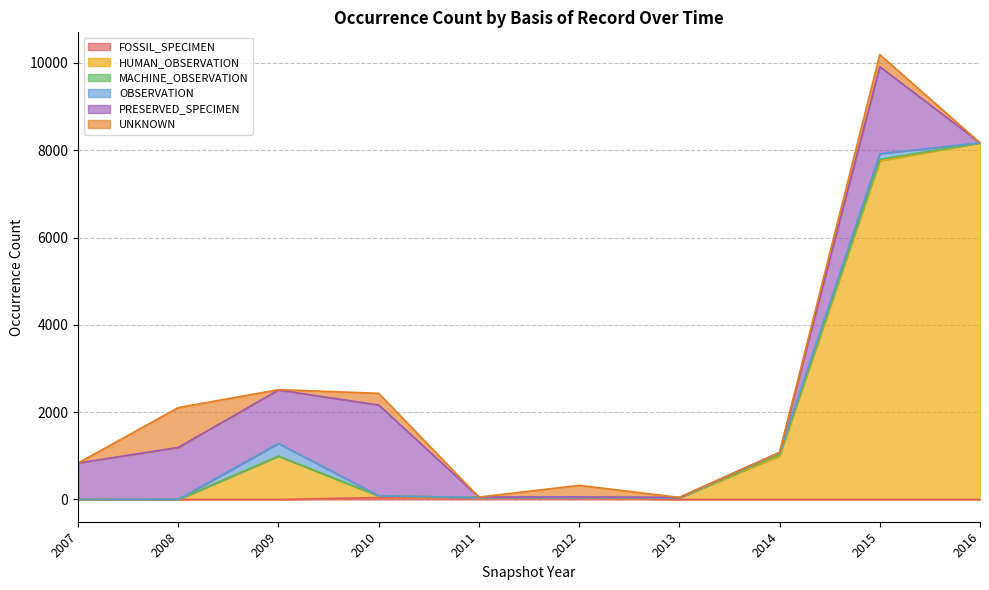

At which category is the sum across all series the highest?

2015